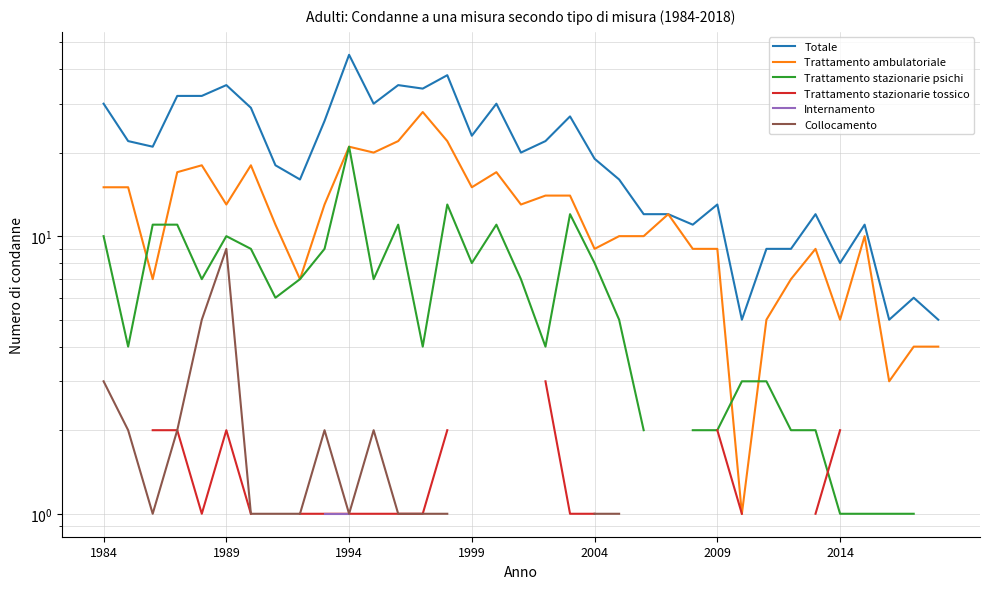

The value of Trattamento stazionarie psichi at 1984 is 6.7. True or false?

False